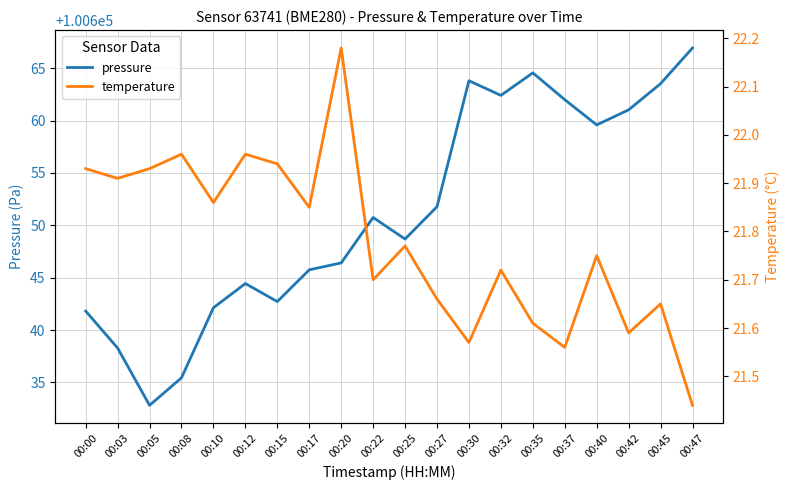

At which category does the chart reach its peak across all series?

00:47